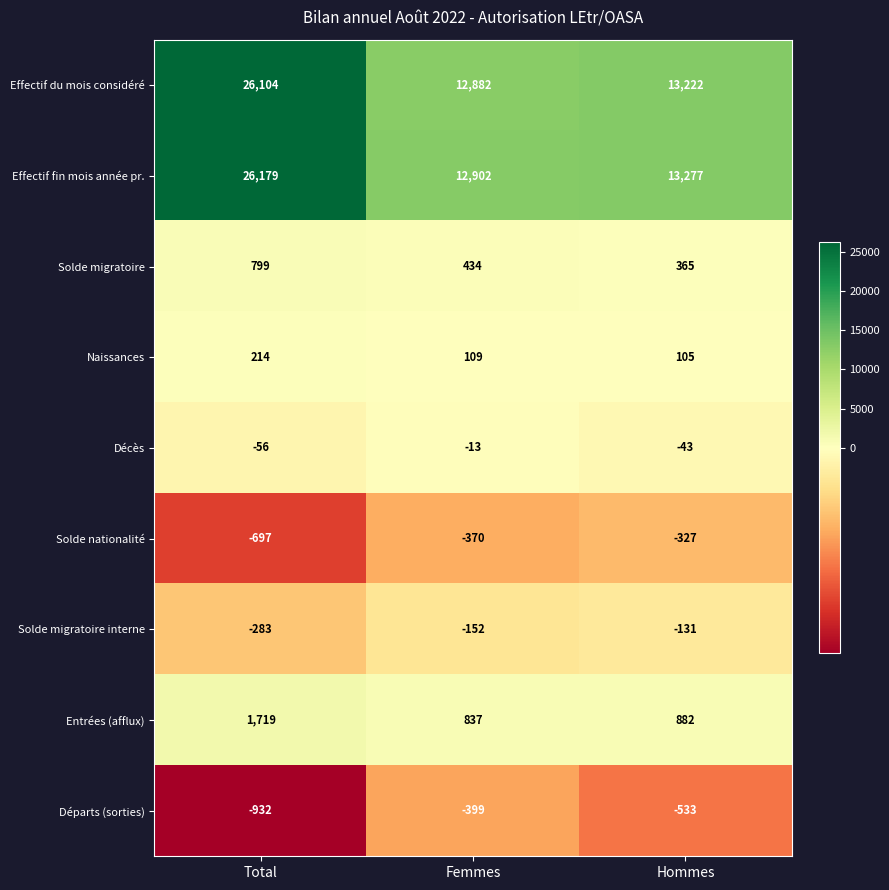

Which series has the largest range (max minus min)?

Effectif fin mois année pr.